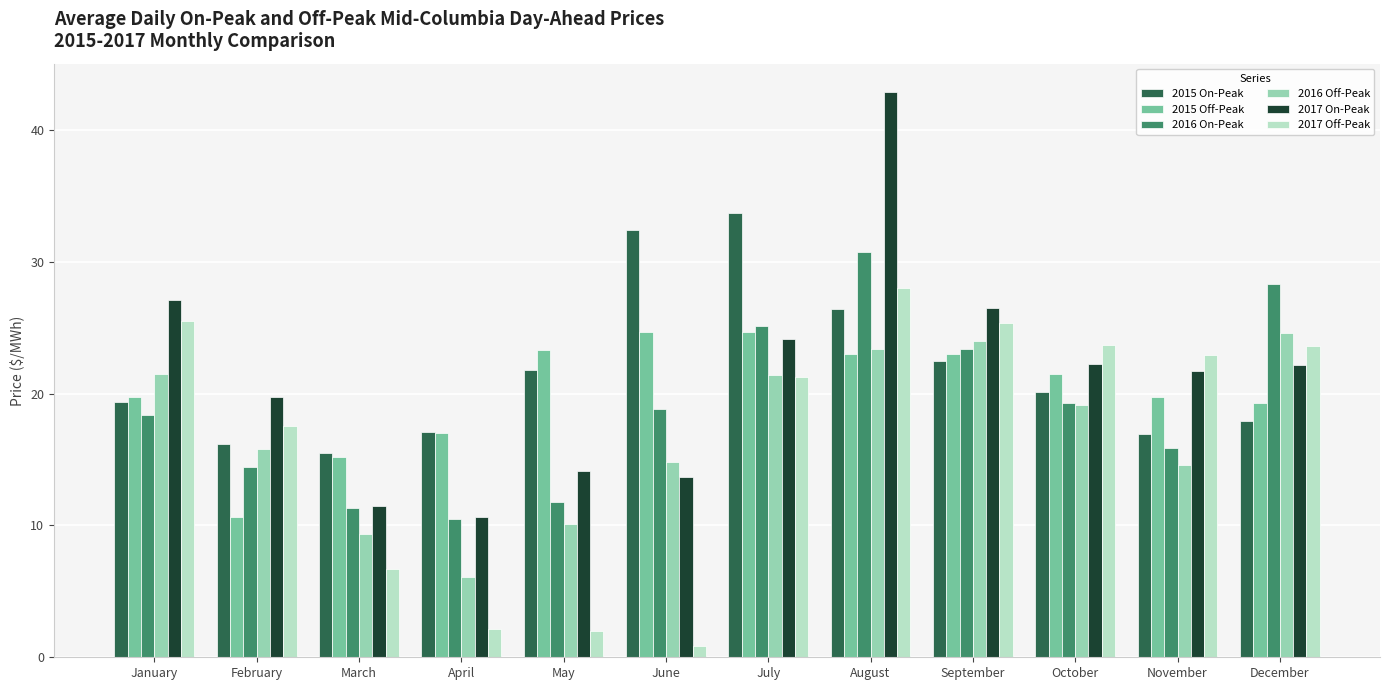

Are the bars grouped side by side (vs. stacked)?

Yes